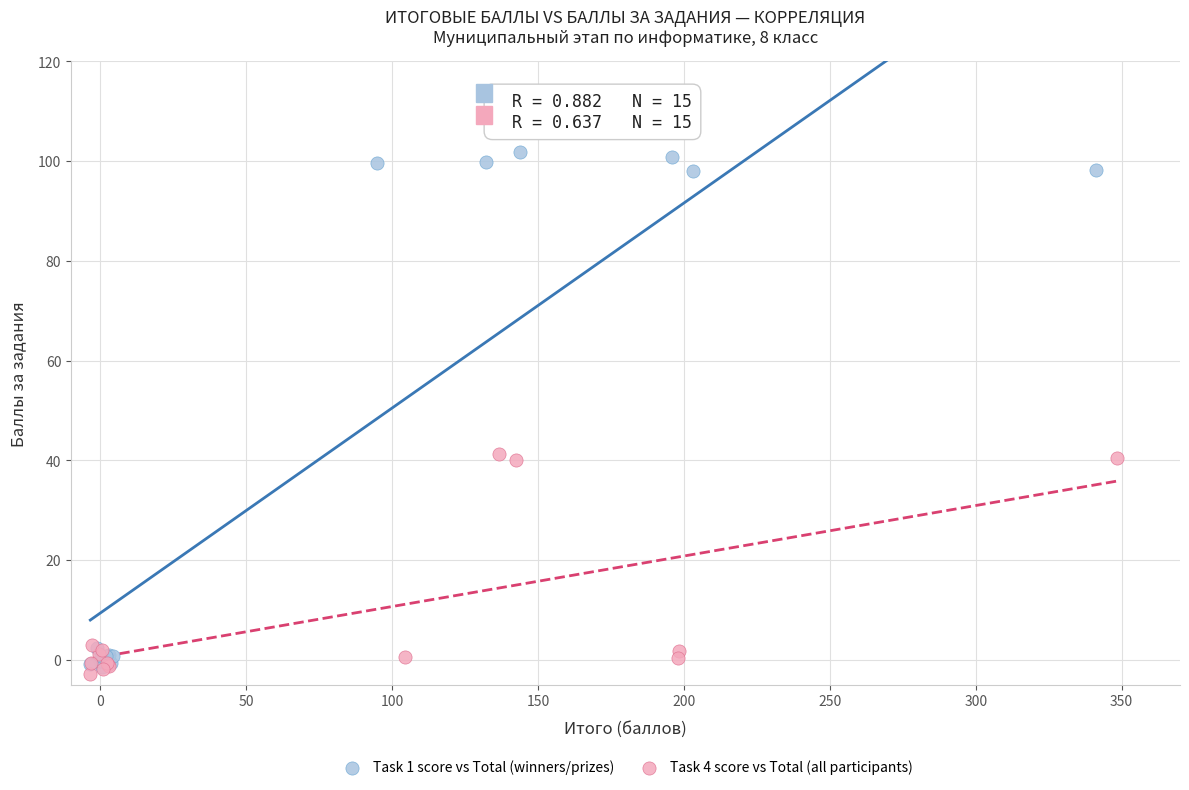

Which series reaches the maximum Y coordinate?

Task 1 score vs Total (winners/prizes)